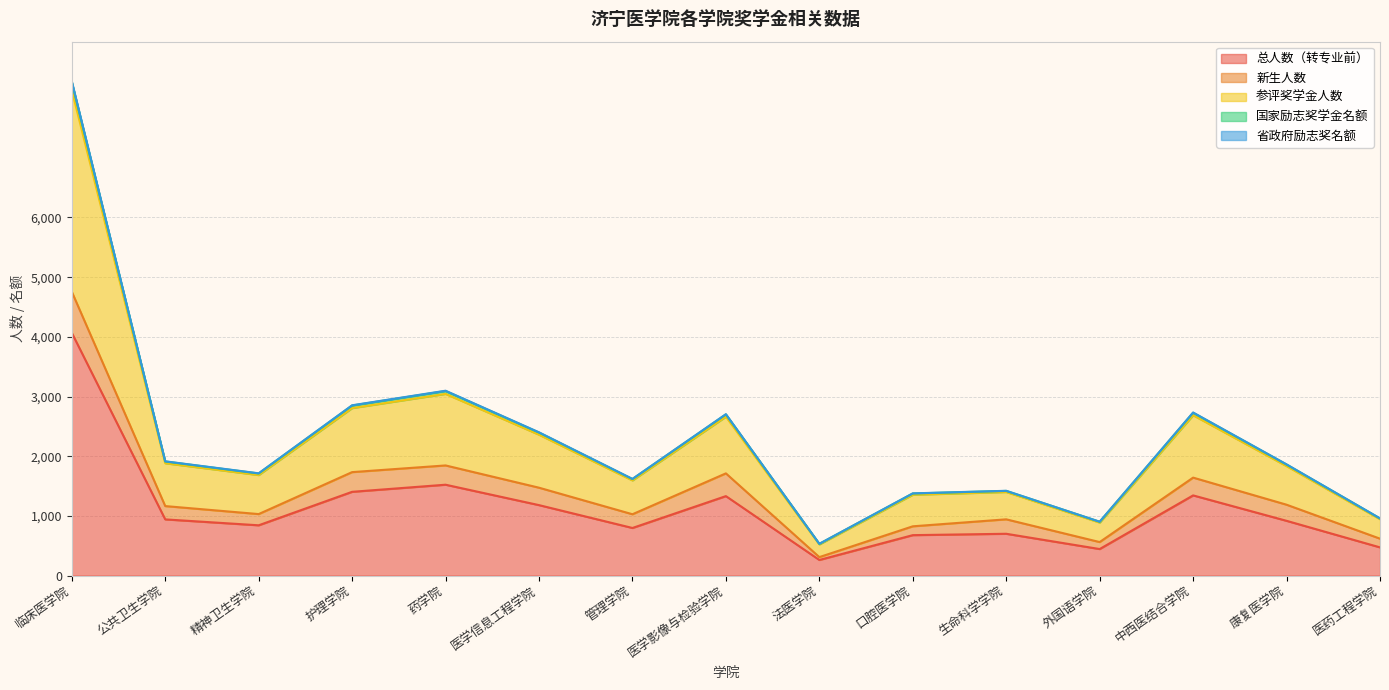

At how many categories does at least one series exceed 8096?

1